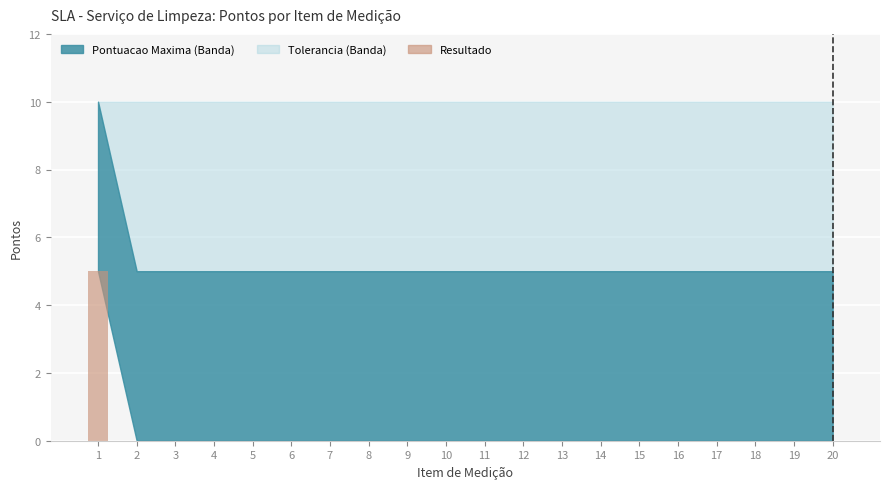

Does the chart contain stacked bars?

No